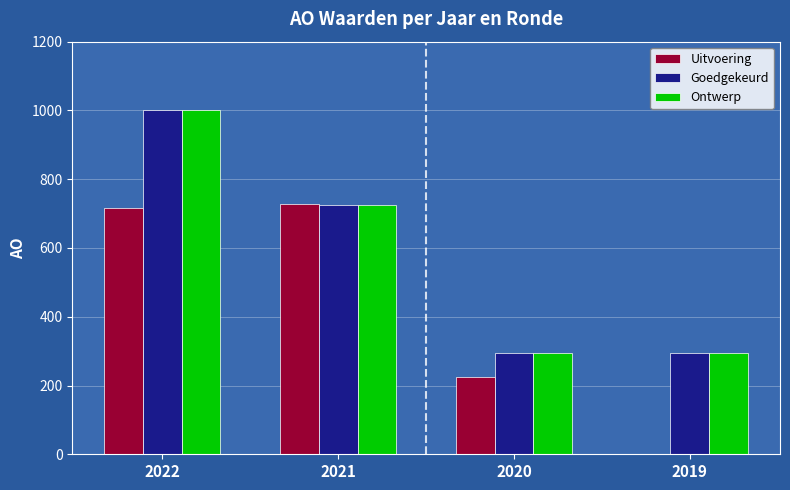

What is the sum of all Goedgekeurd values?

2319